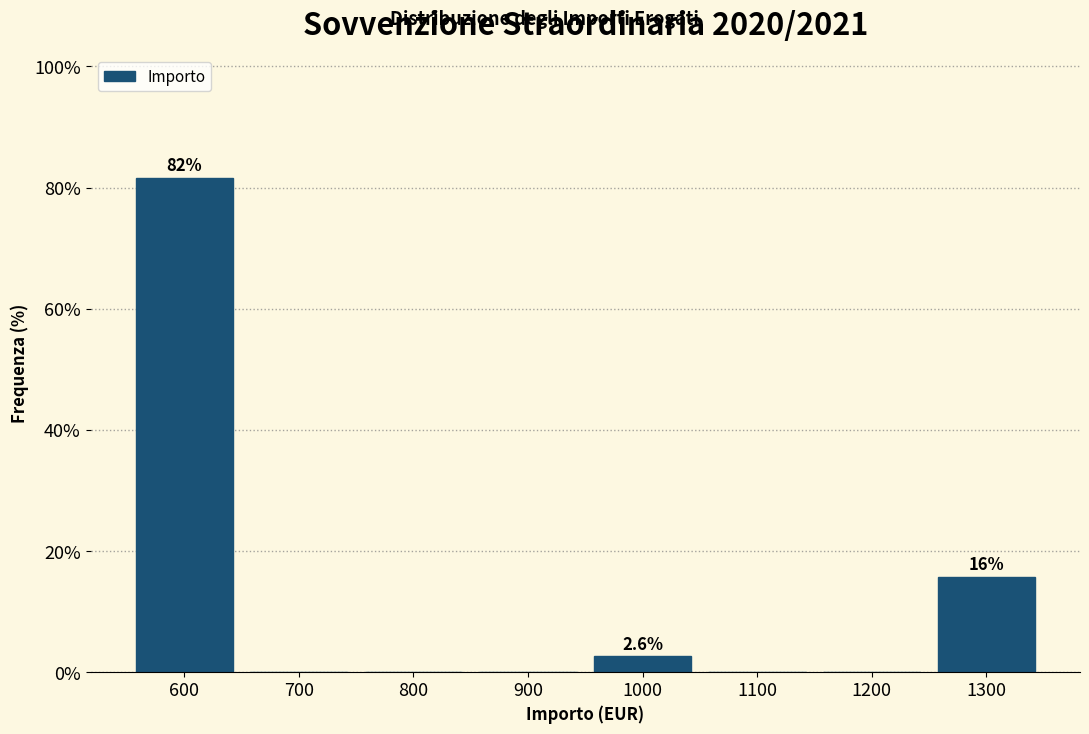

Reading left to right, extract all data points from this chart.

600=81.6	700=0.0	800=0.0	900=0.0	1000=2.6	1100=0.0	1200=0.0	1300=15.8